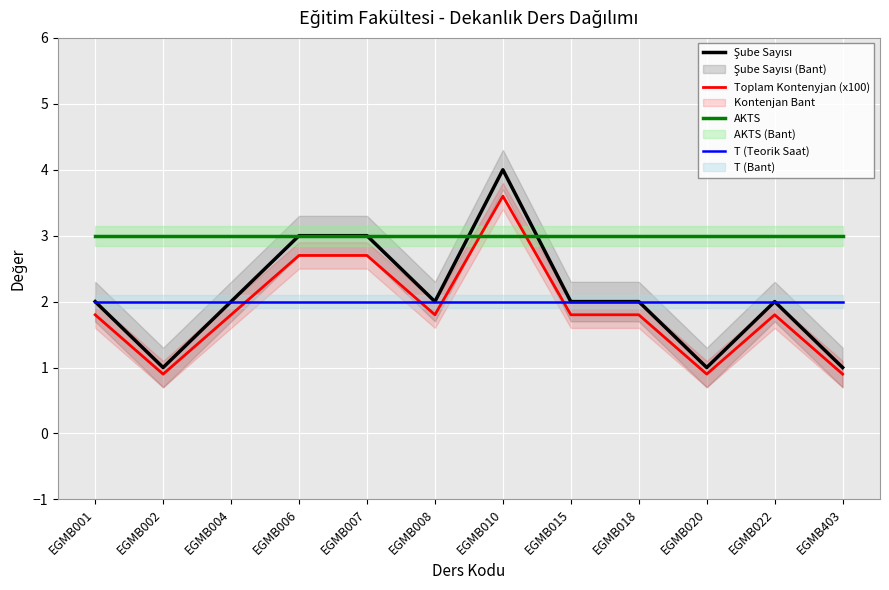

Rank the categories by Şube Sayısı value from lowest to highest.

EGMB002, EGMB020, EGMB403, EGMB001, EGMB004, EGMB008, EGMB015, EGMB018, EGMB022, EGMB006, EGMB007, EGMB010